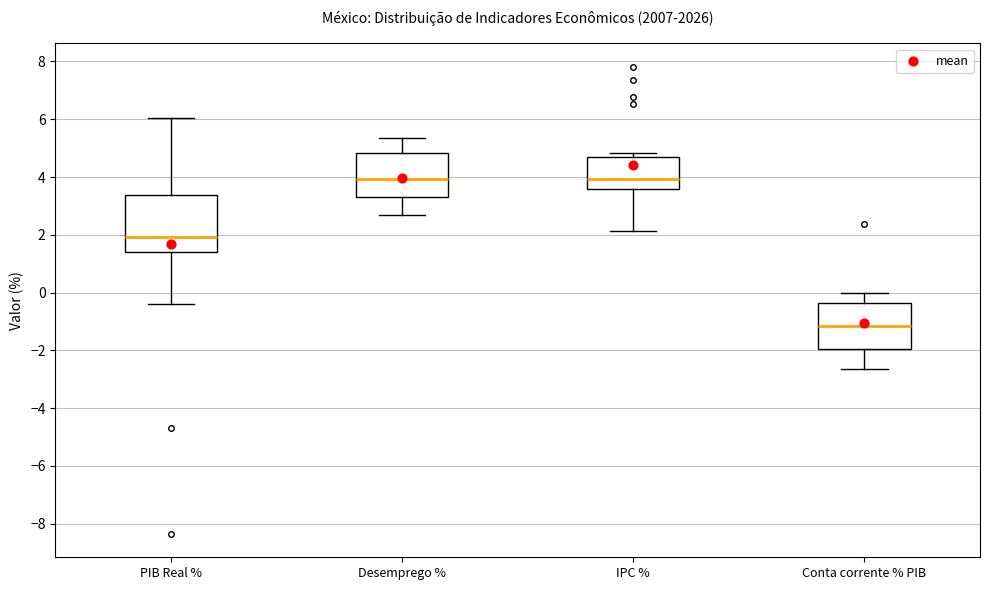

Which box's median line is the lowest?

Conta corrente % PIB